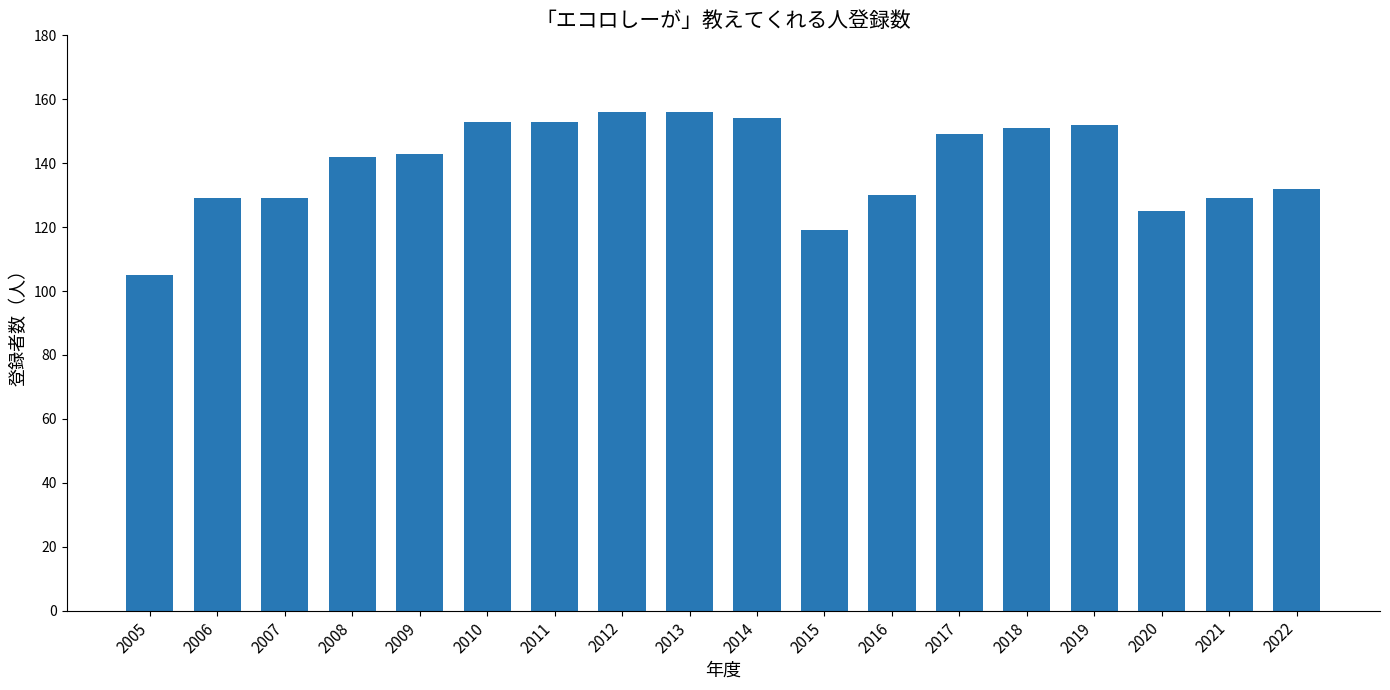

What is the change in value from 2020 to 2022?

+7